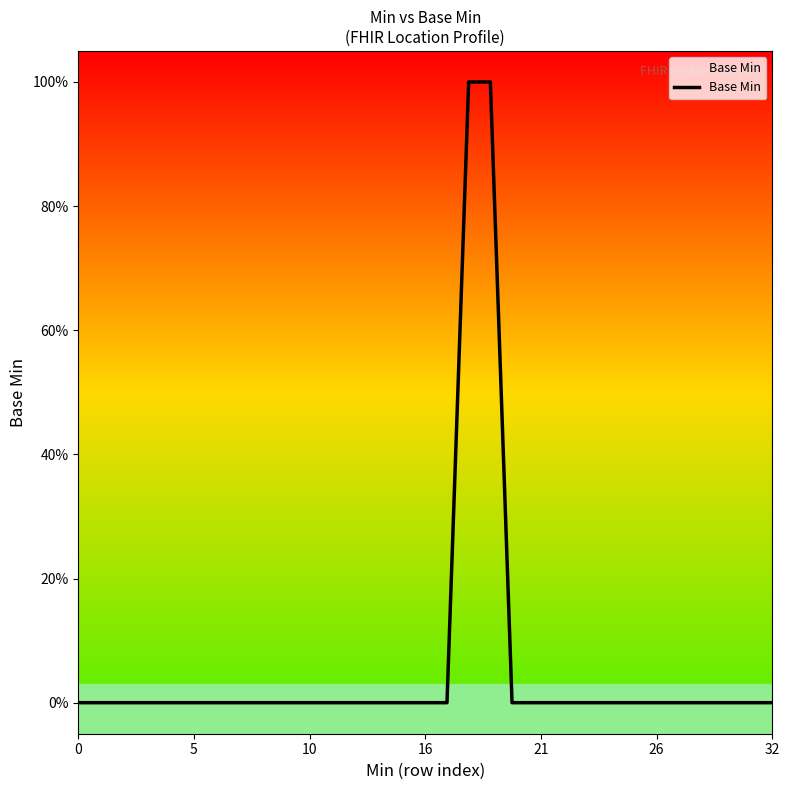

Does the chart display data point markers on the line(s)?

No